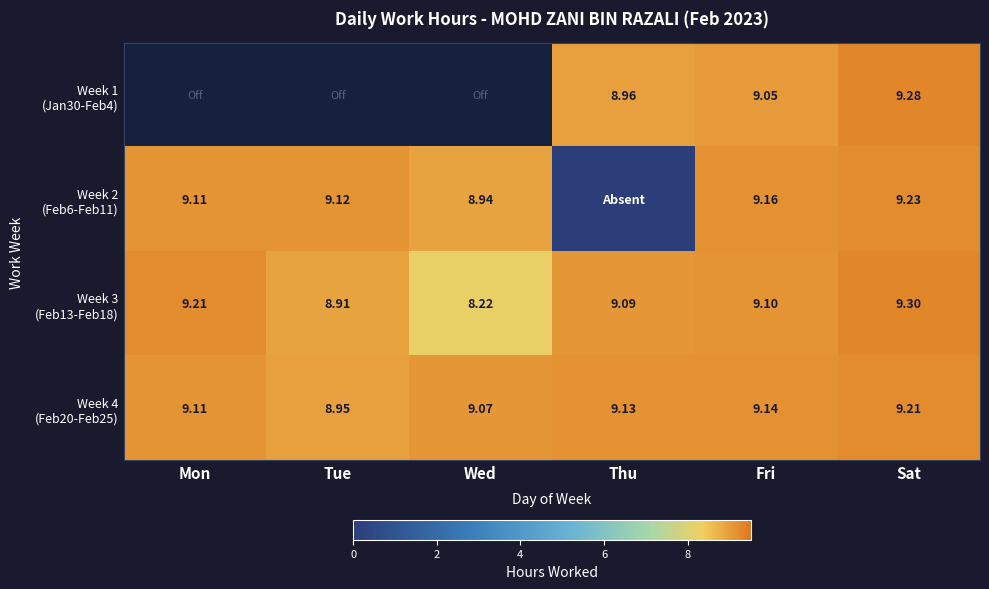

List the labels in order of Week 4 (Feb20-Feb25) value, smallest first.

Tue, Wed, Mon, Thu, Fri, Sat